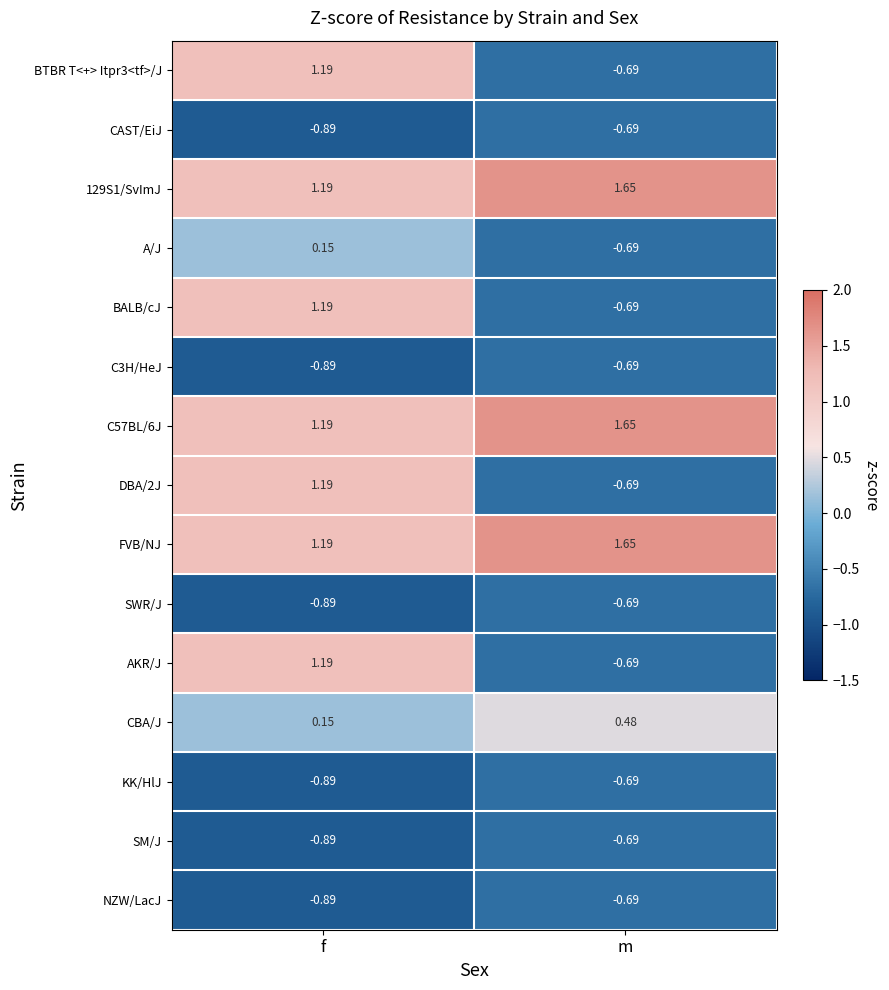

At which label is SM/J closest to 0?

m